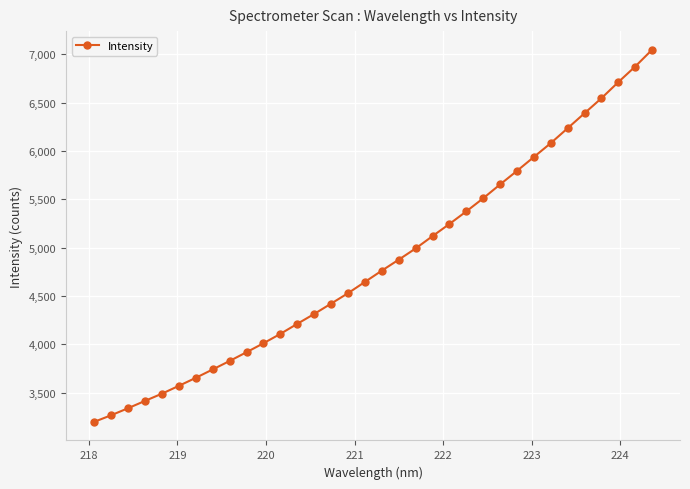

What is the maximum value shown in the chart?

7048.0